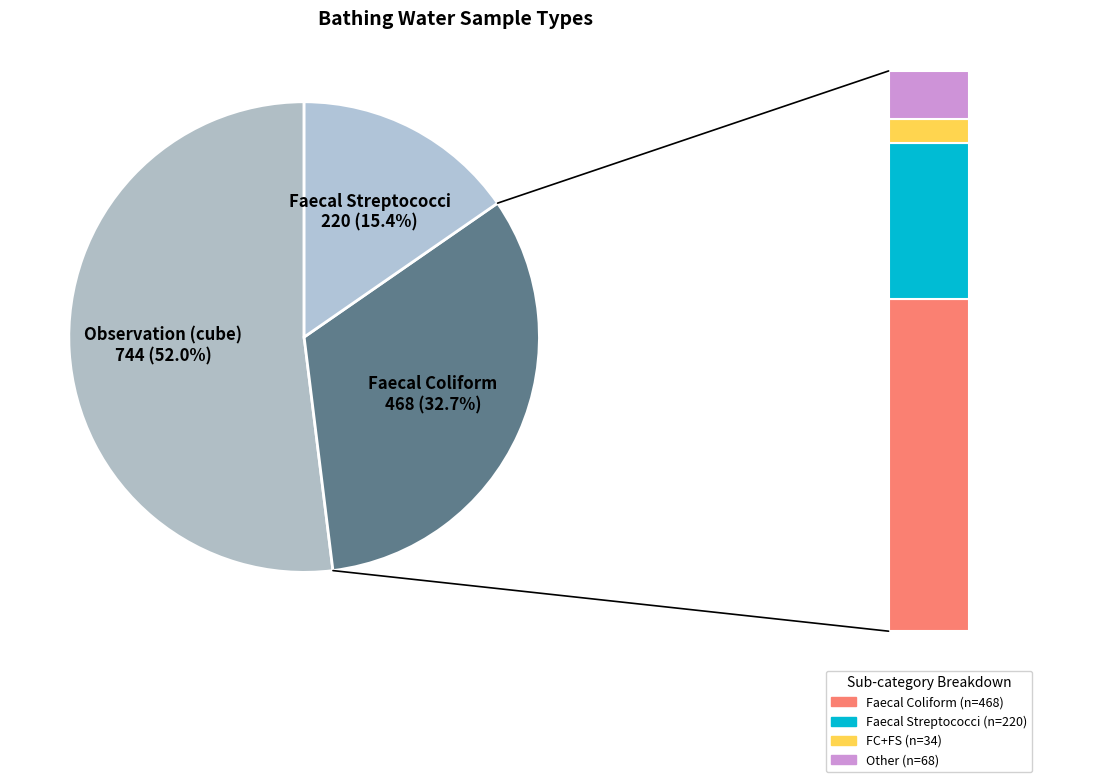

What is the largest slice in the pie chart?

Observation (cube)